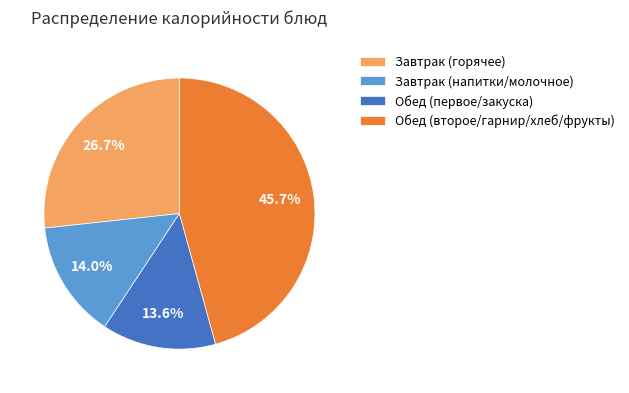

What portion of the pie excludes Завтрак (горячее)?

73.3%